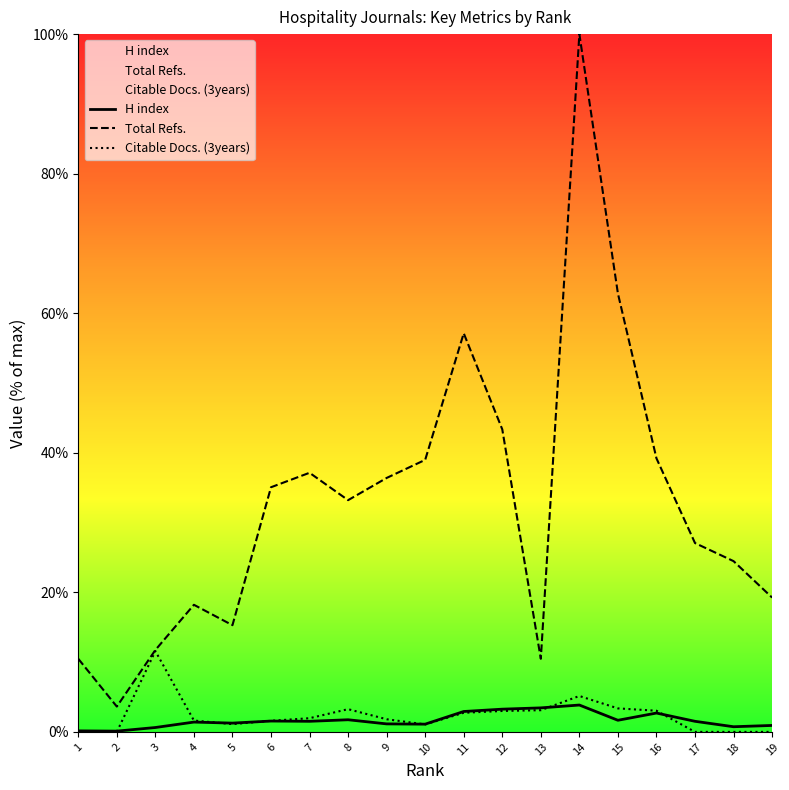

At which category does H index reach its first local peak?

4